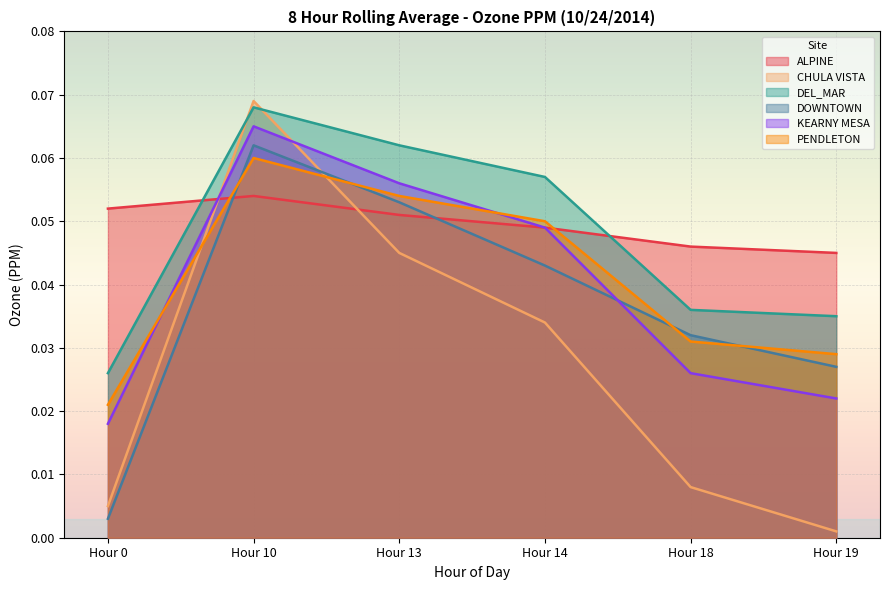

How many intersections are there between ALPINE and PENDLETON?

2